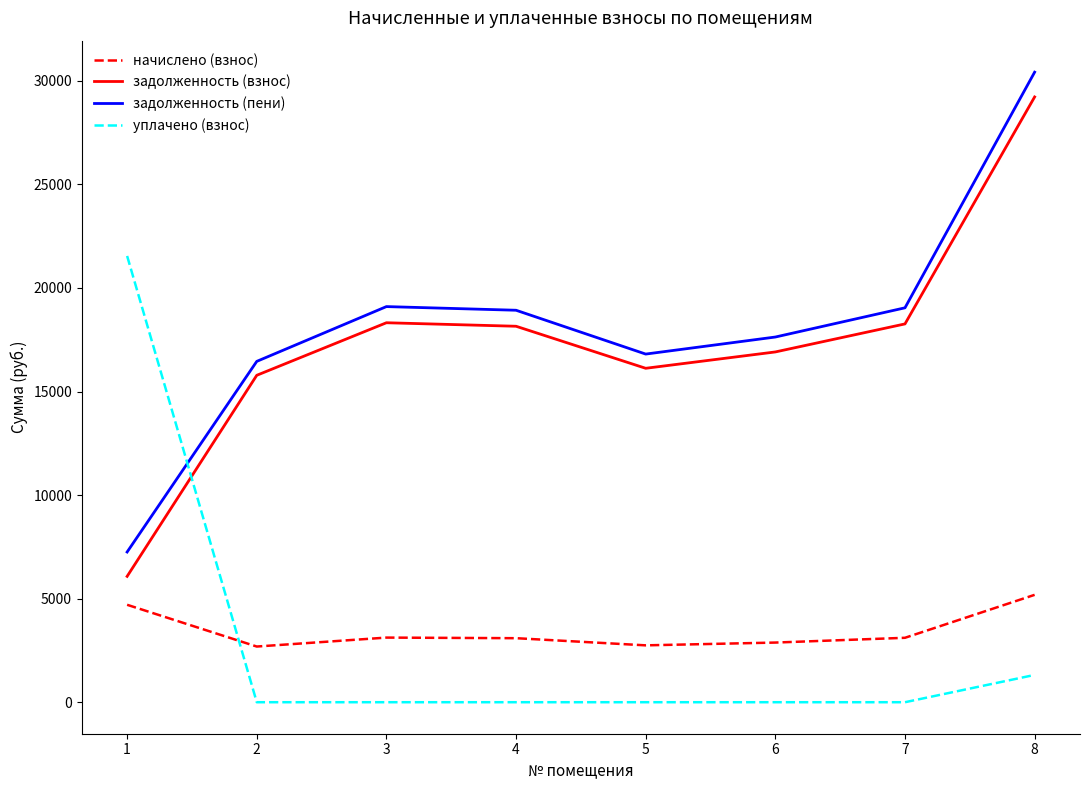

True or false: начислено (взнос) and задолженность (пени) intersect in this chart.

False